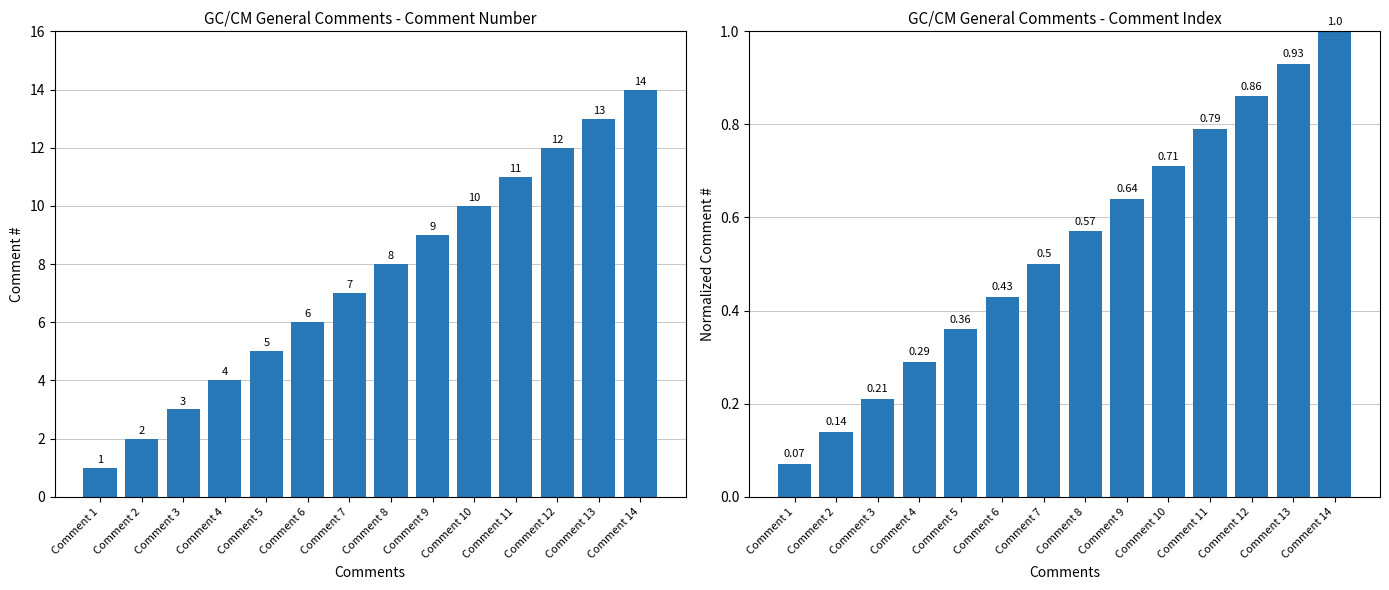

What is the smallest value displayed?

0.1